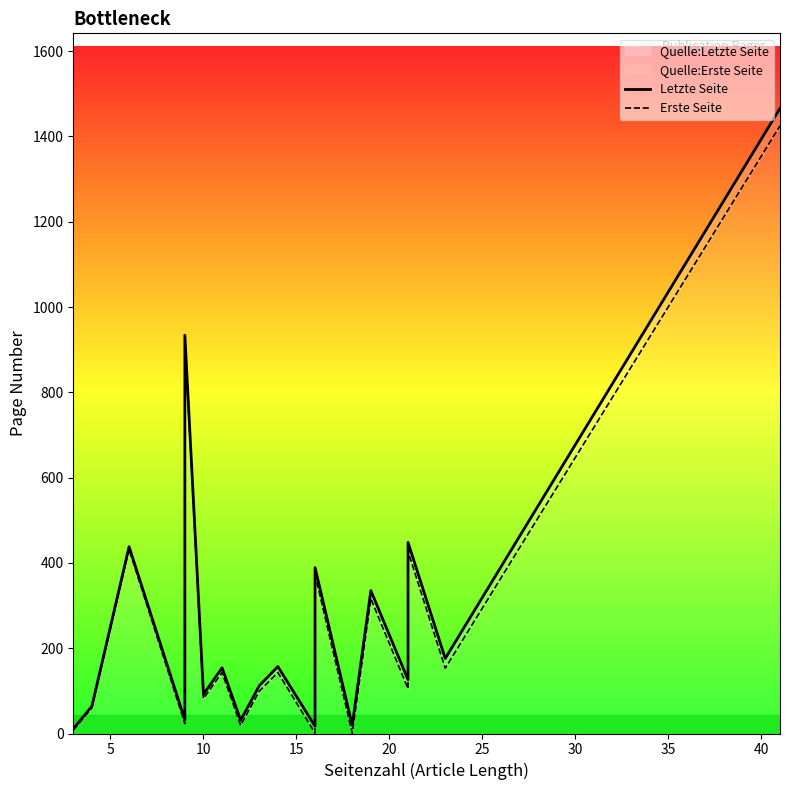

How many interior local peaks does the Letzte Seite series have?

7